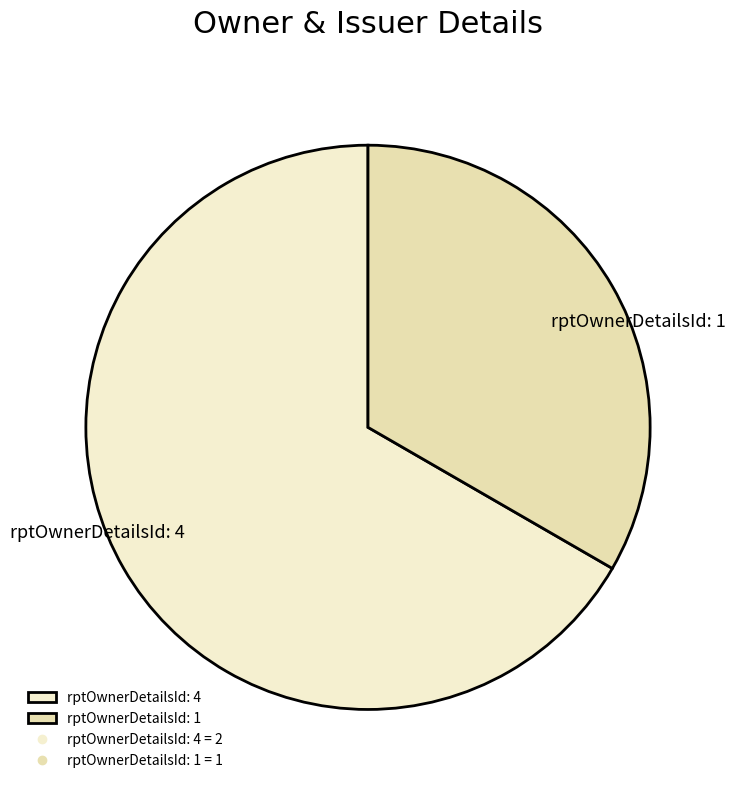

Is it true that rptOwnerDetailsId: 1 is 40% of the pie?

False